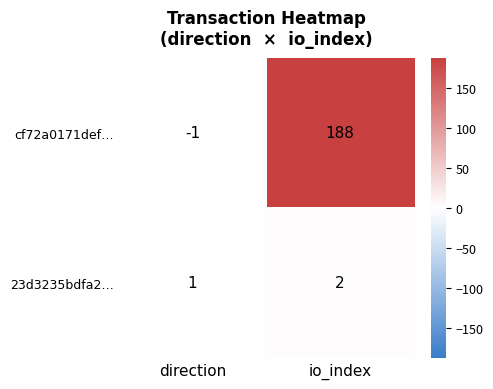

Count the number of data series in this chart.

2